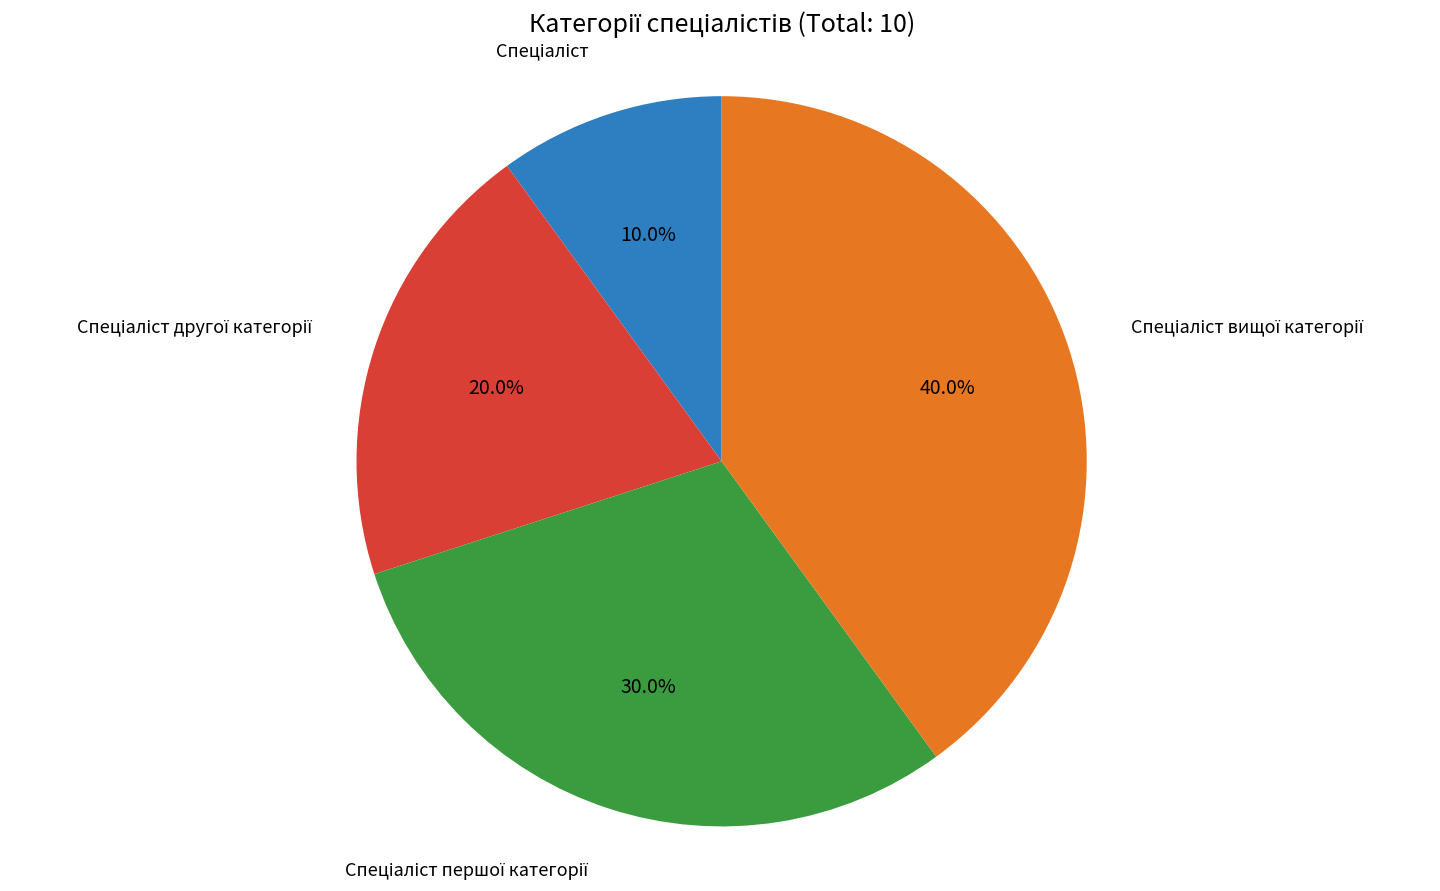

To the nearest percent, what is the average slice percentage?

25%